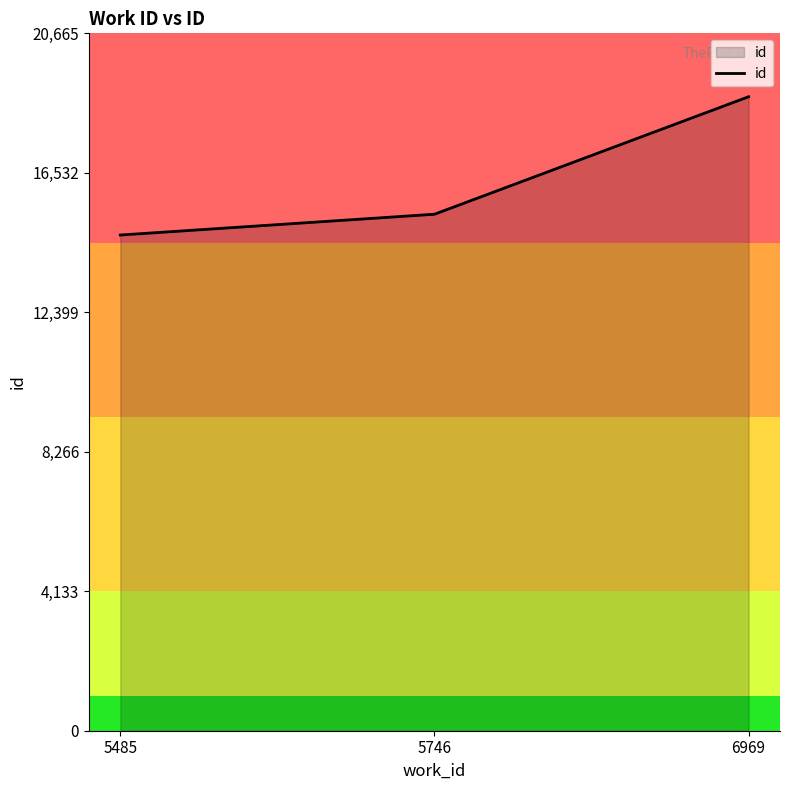

Count the values in the range 14689 to 18787.

3